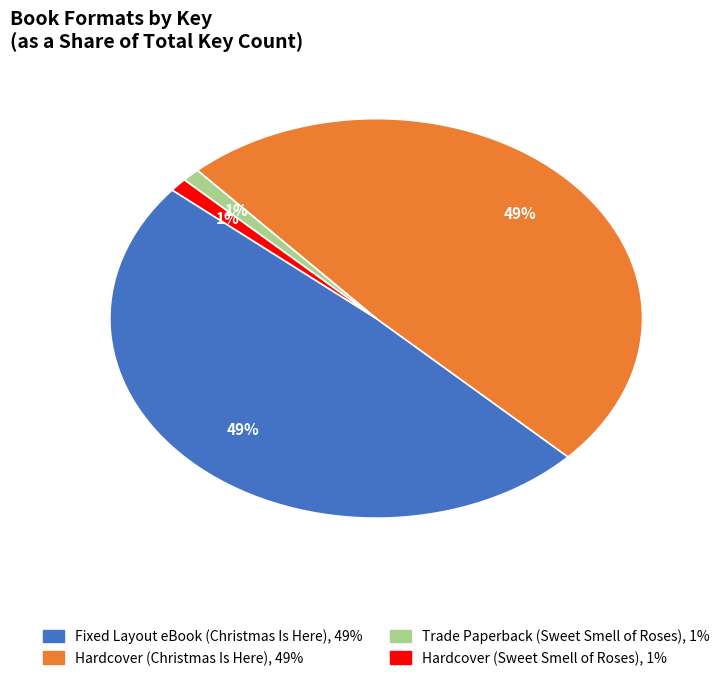

What is the ratio of the value at Hardcover (Sweet Smell of Roses) to the value at Trade Paperback (Sweet Smell of Roses)?

1.0